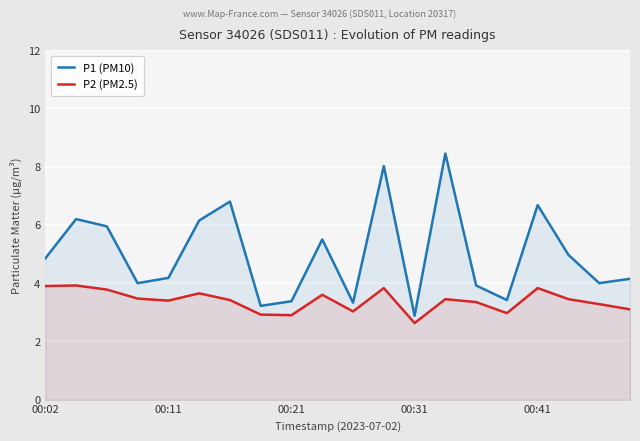

True or false: P2 (PM2.5) and P1 (PM10) cross at least once.

False